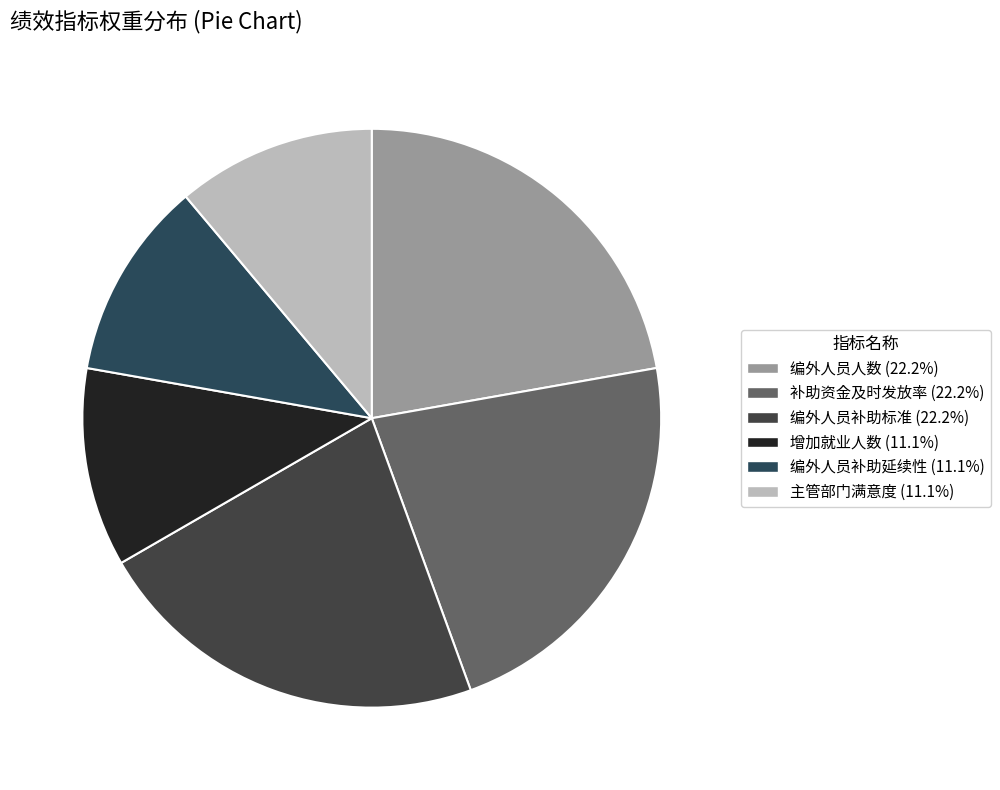

How many slices are in this pie chart?

6